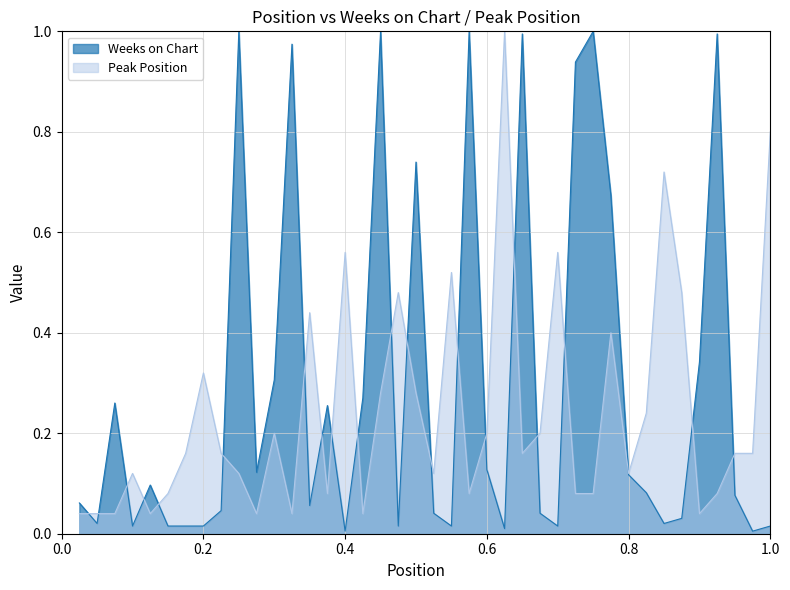

Is the value of Weeks on Chart at 23 greater than the value of Peak Position at 11?

Yes